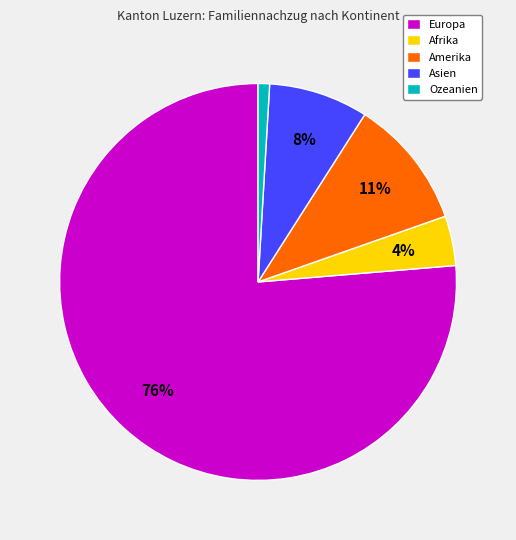

To the nearest percent, what is the average slice percentage?

20%